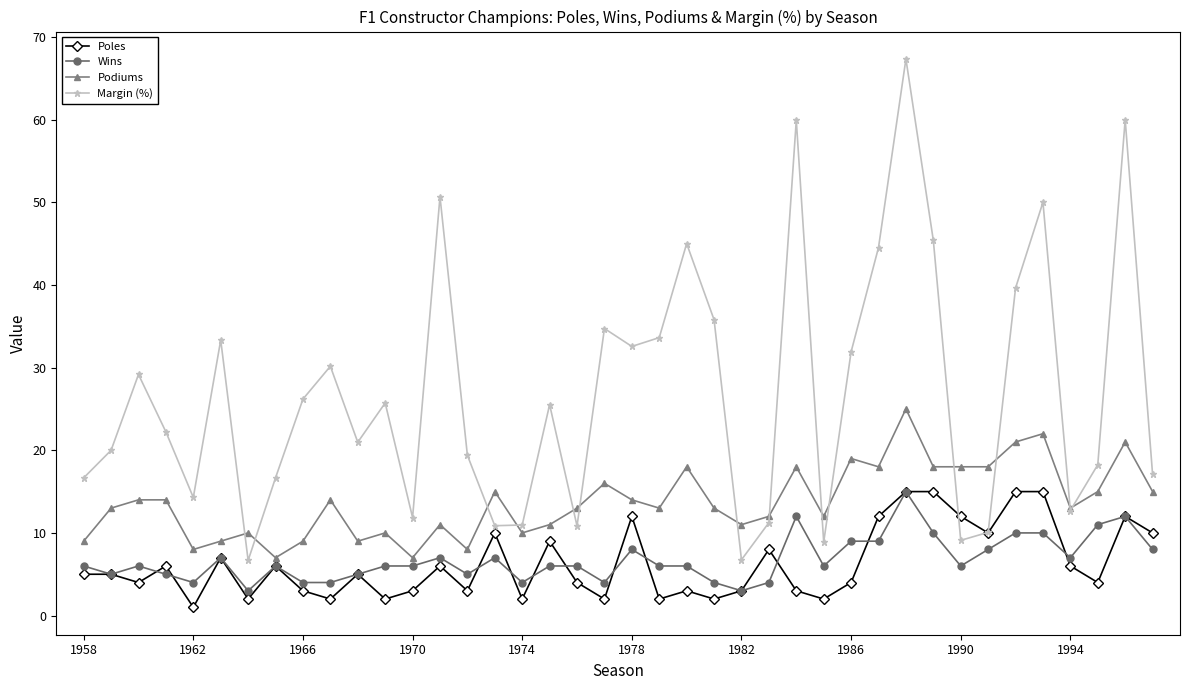

True or false: Wins and Margin (%) intersect in this chart.

False